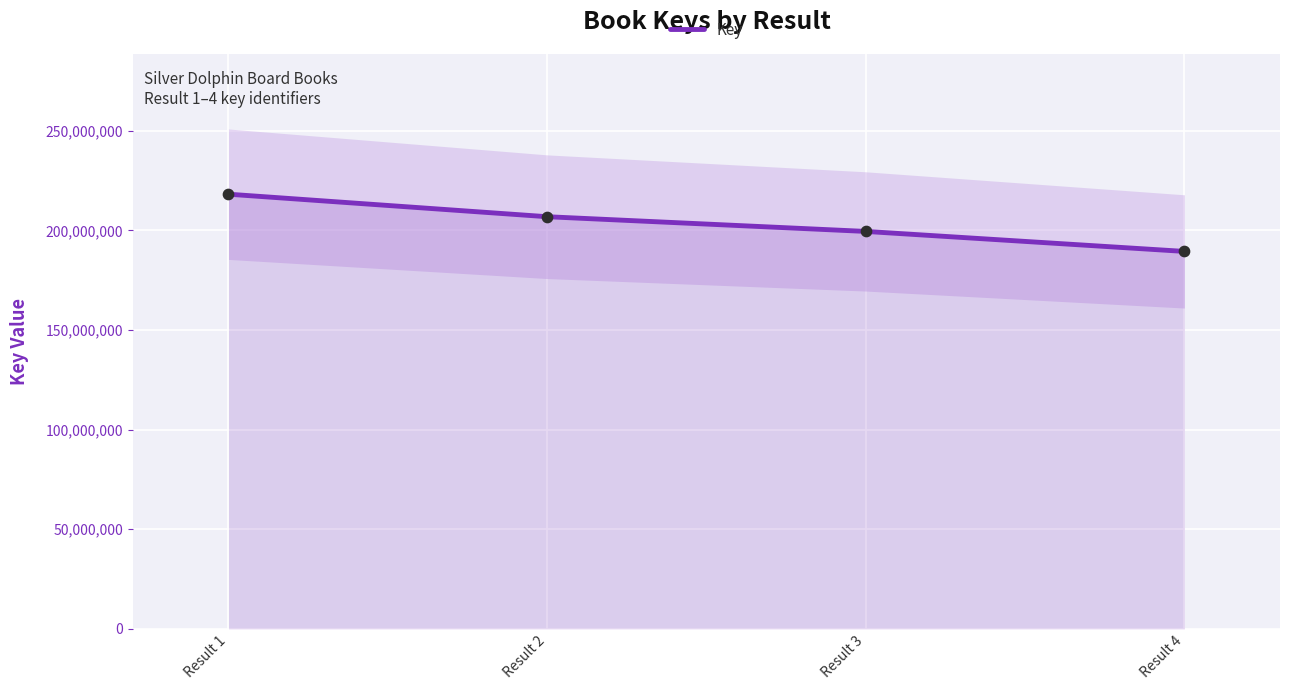

Between Result 3 and Result 4, which is larger?

Result 3